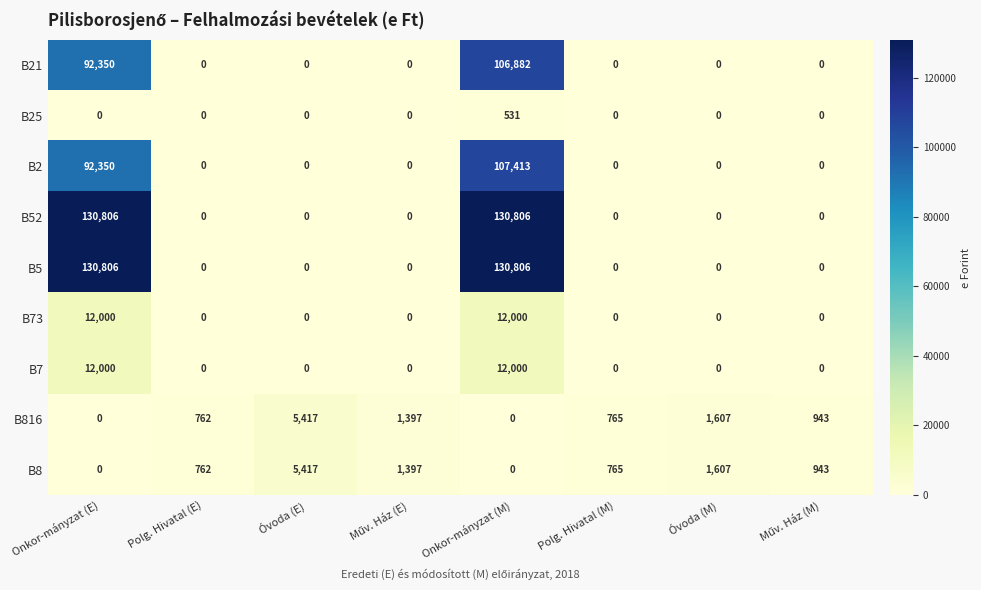

What is the sum of all B21 values?

199232